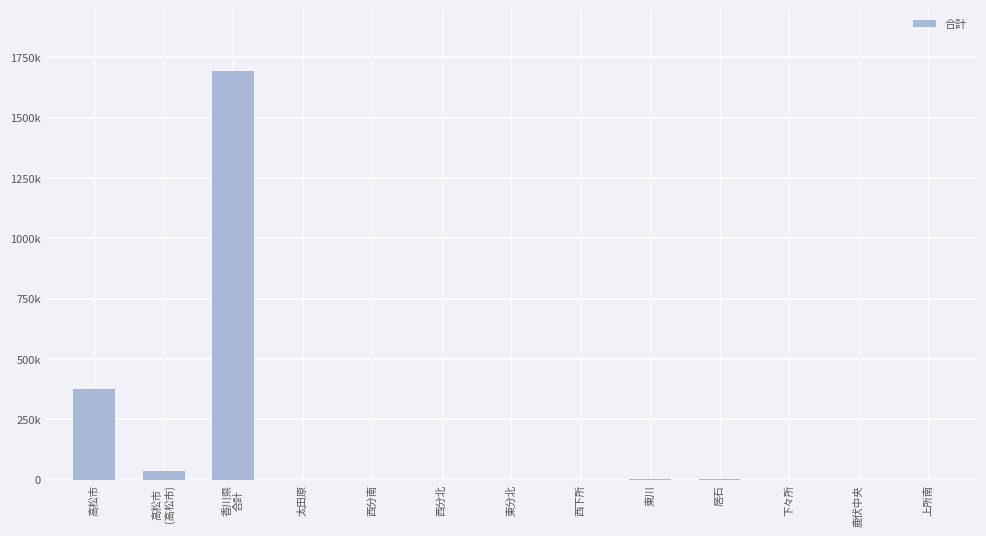

How many distinct data groups are displayed?

1